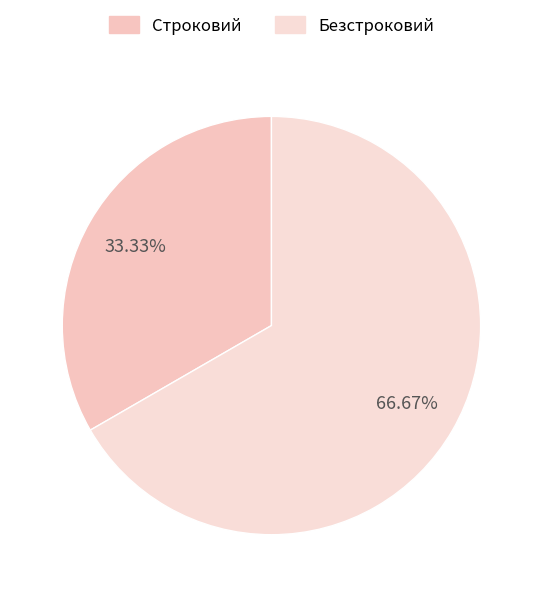

Does Строковий represent more than half of the total?

No